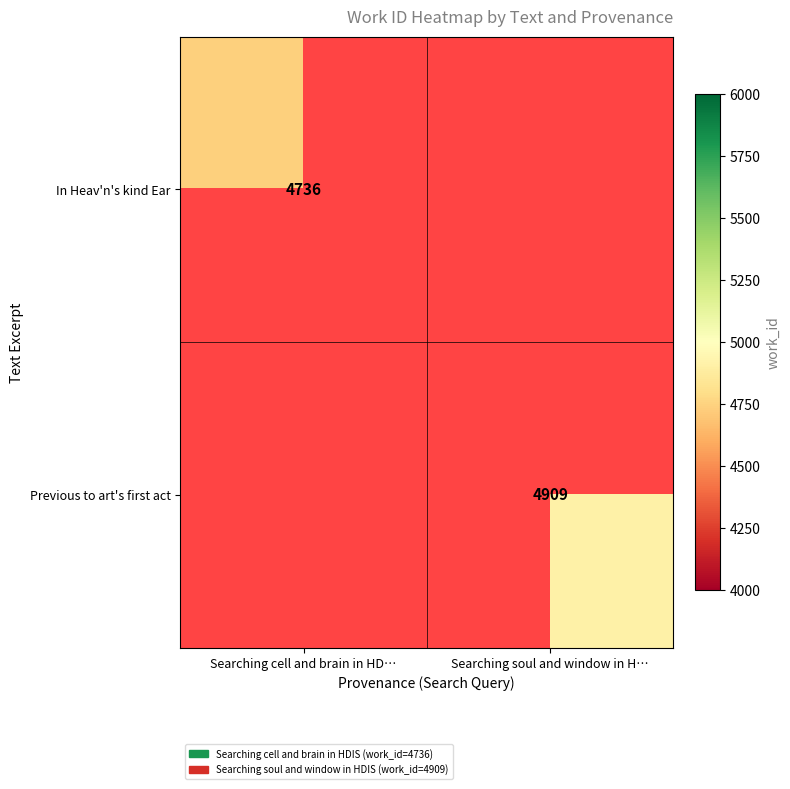

Which category has the highest value across all series?

Searching soul and window in H…